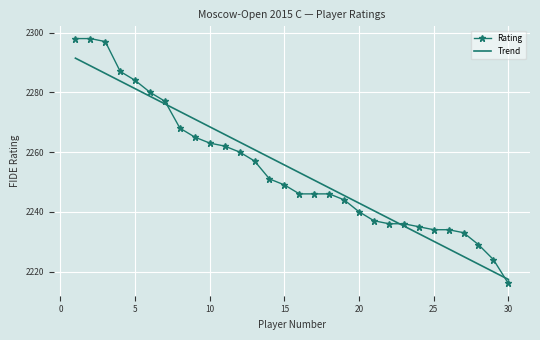

What is the average value of the Rating series?

2254.4